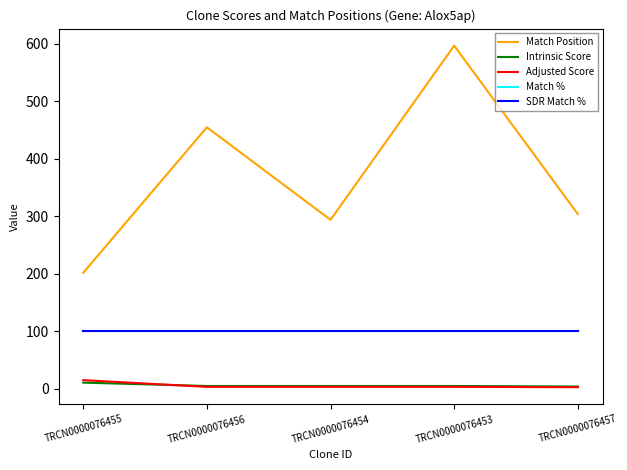

Is it true that Intrinsic Score equals 2.8 at TRCN0000076453?

False